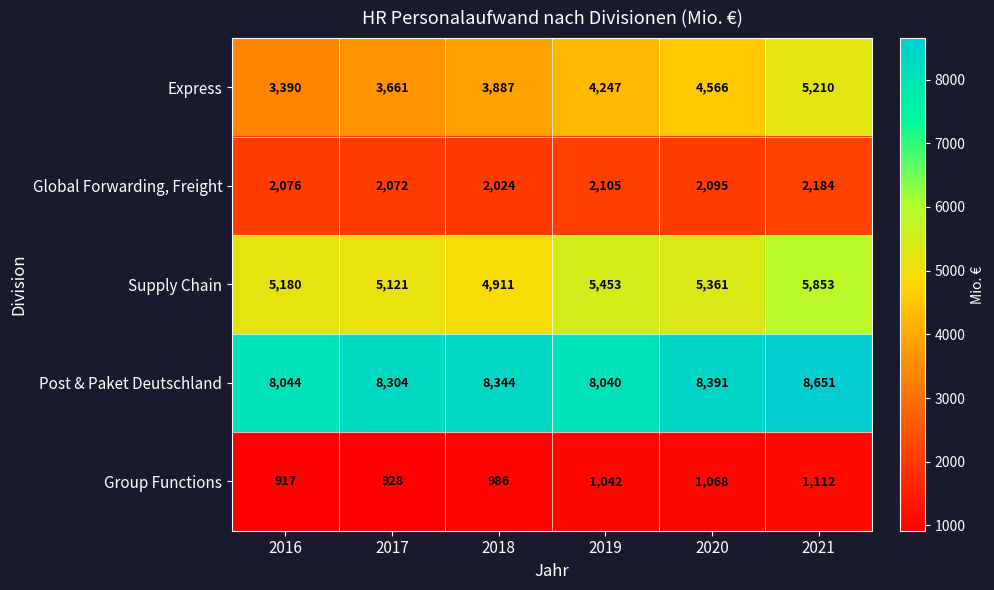

Which label corresponds to the largest value in the chart?

2021